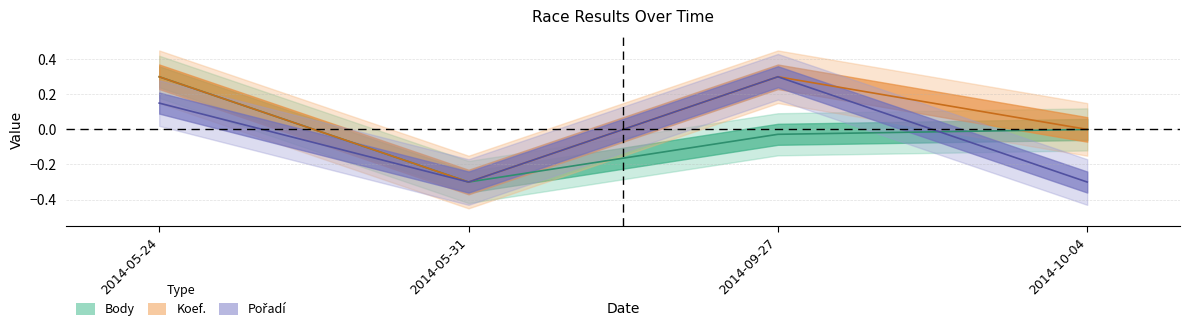

How many distinct data groups are displayed?

3